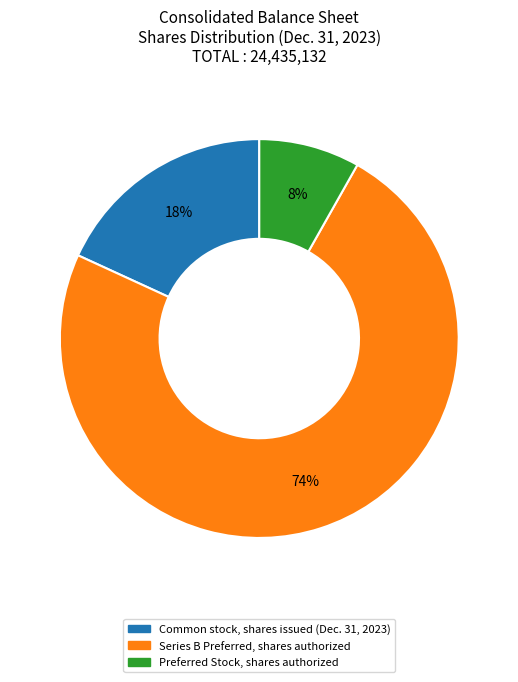

Is there a majority slice in this chart?

Yes